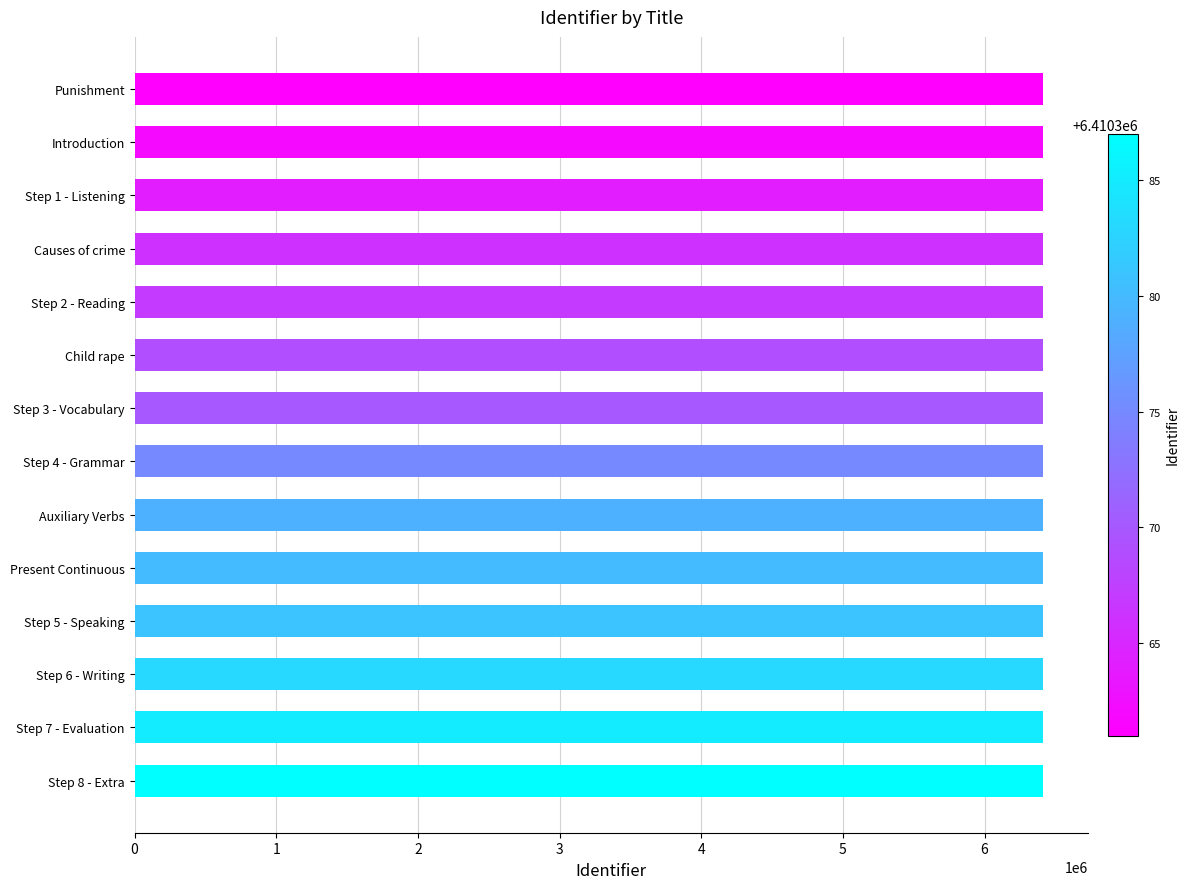

Approximately how many times larger is the value at Introduction compared to Step 4 - Grammar?

1.0